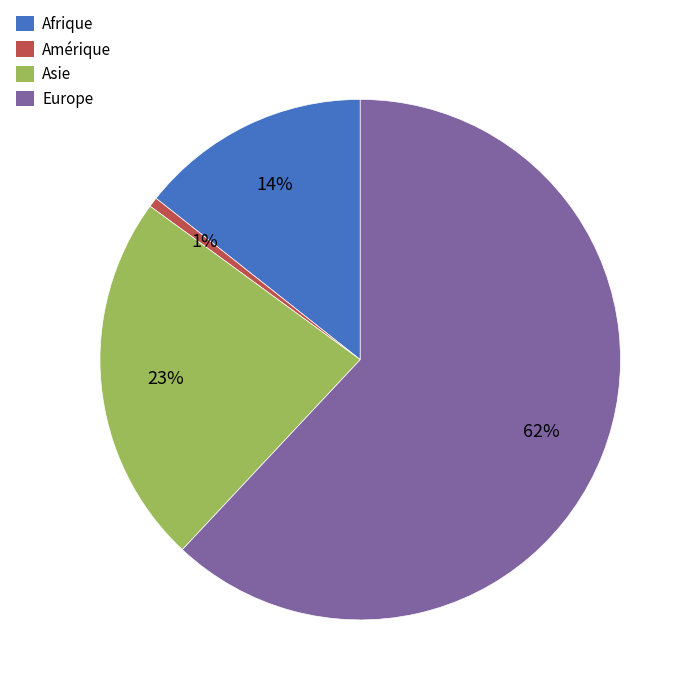

True or false: Asie accounts for 23% of the total.

True